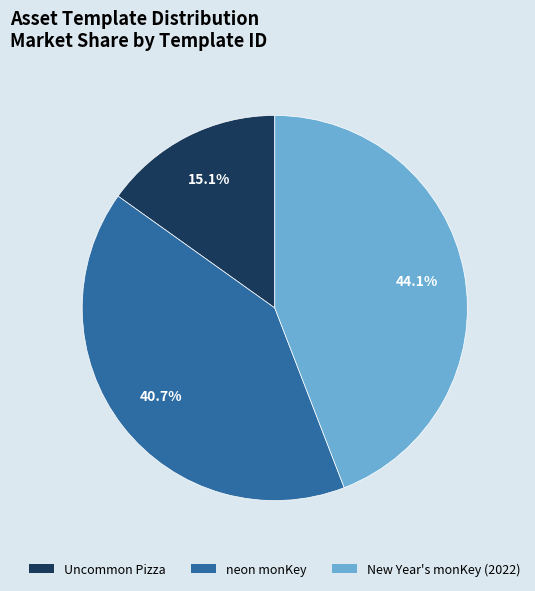

The Uncommon Pizza slice represents 15% of the pie. True or false?

True